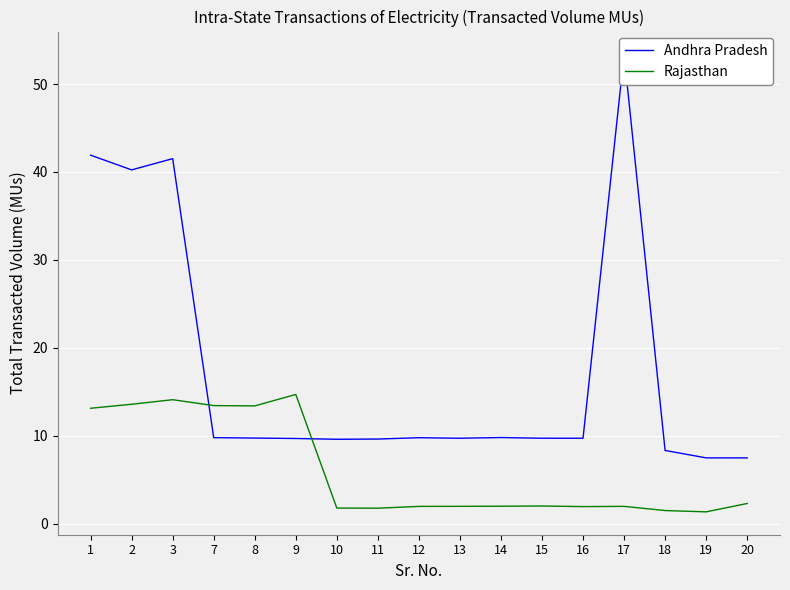

At how many categories does at least one series exceed 24?

4